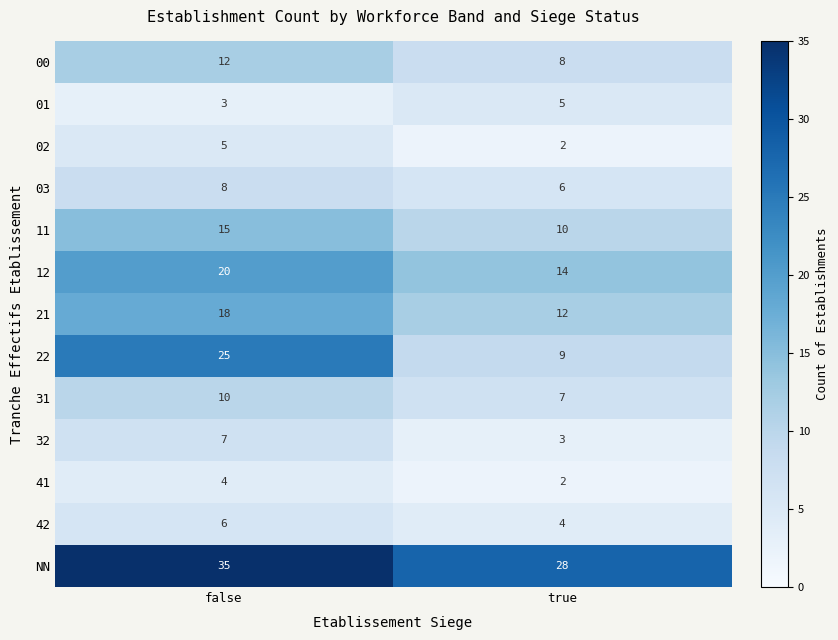

Between false and true, which series saw the biggest shift?

22